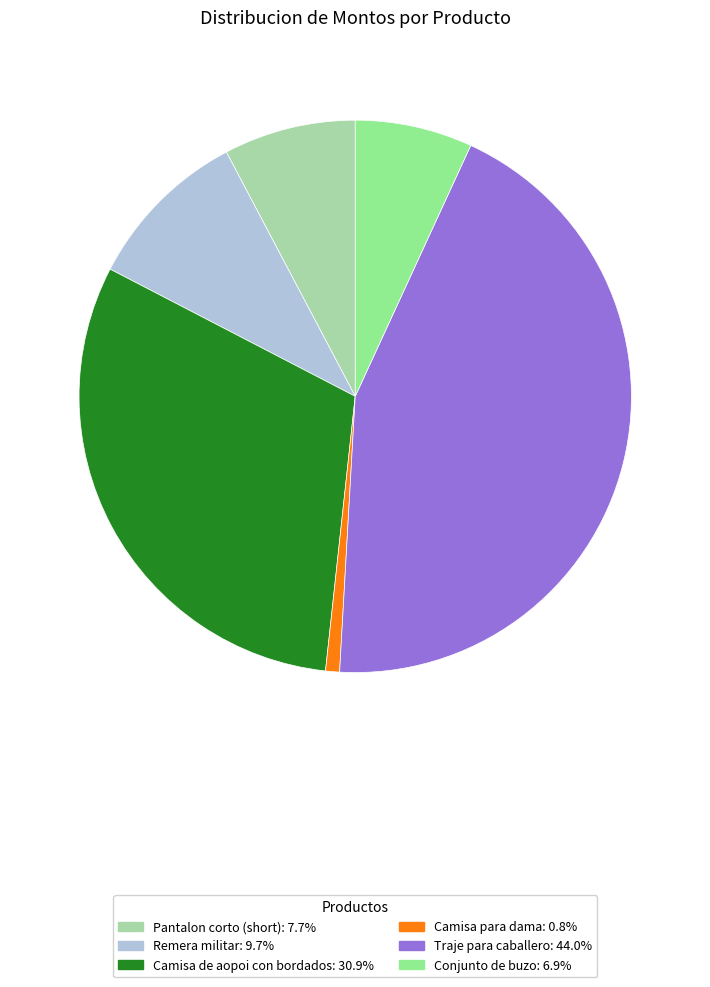

Approximately how many times larger is the value at Camisa de aopoi con bordados compared to Conjunto de buzo?

4.5